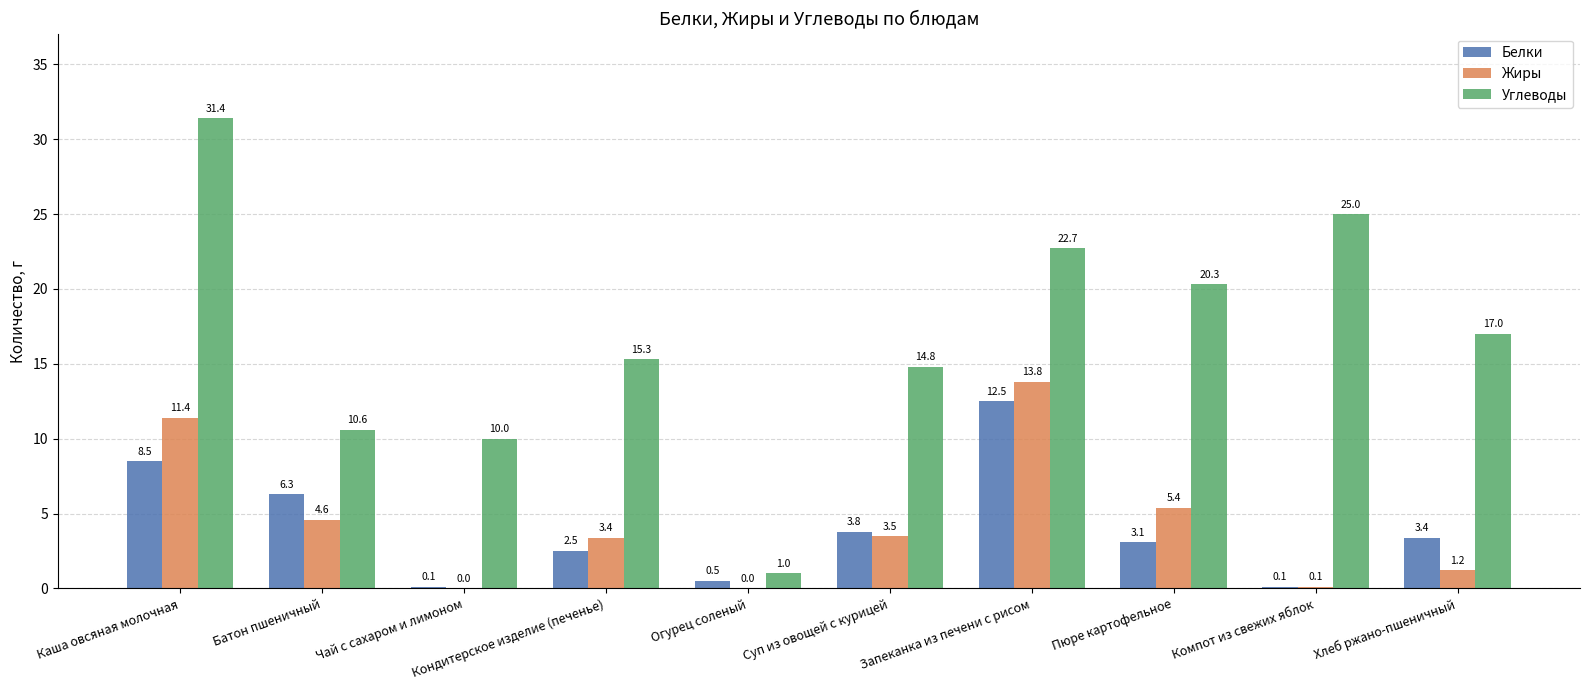

Is the value of Жиры at Огурец соленый greater than the value of Углеводы at Пюре картофельное?

No